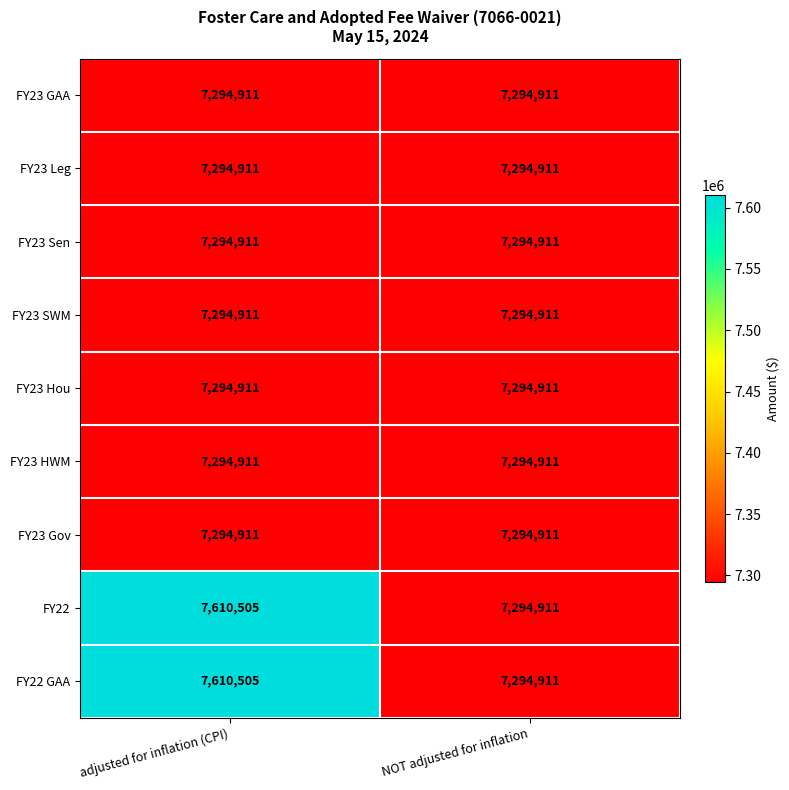

Reading right to left, transcribe all the data shown in this chart.

FY23 GAA: NOT adjusted for inflation=7294911	adjusted for inflation (CPI)=7294911
FY23 Leg: NOT adjusted for inflation=7294911	adjusted for inflation (CPI)=7294911
FY23 Sen: NOT adjusted for inflation=7294911	adjusted for inflation (CPI)=7294911
FY23 SWM: NOT adjusted for inflation=7294911	adjusted for inflation (CPI)=7294911
FY23 Hou: NOT adjusted for inflation=7294911	adjusted for inflation (CPI)=7294911
FY23 HWM: NOT adjusted for inflation=7294911	adjusted for inflation (CPI)=7294911
FY23 Gov: NOT adjusted for inflation=7294911	adjusted for inflation (CPI)=7294911
FY22: NOT adjusted for inflation=7294911	adjusted for inflation (CPI)=7610505
FY22 GAA: NOT adjusted for inflation=7294911	adjusted for inflation (CPI)=7610505